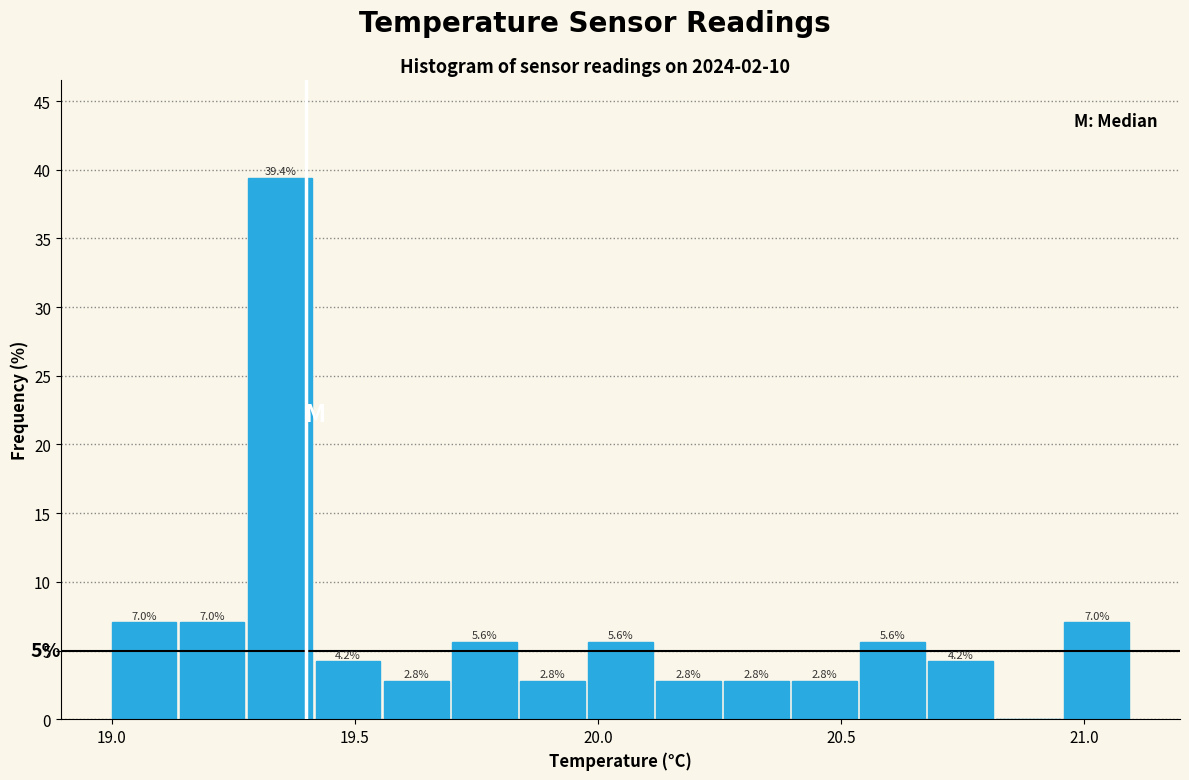

Around what value on the x-axis is the tallest bar? Give the approximate position of its centre, as read against the axis.

19.35